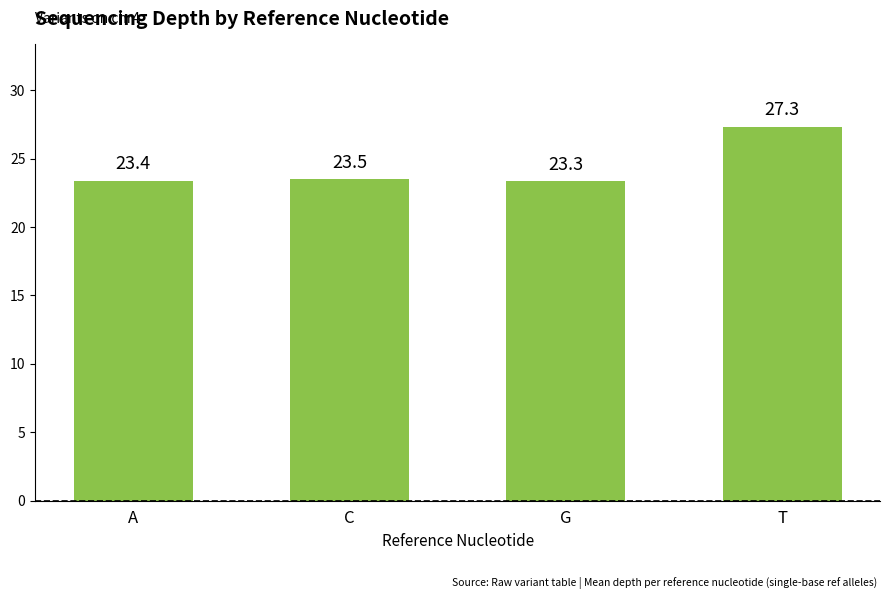

List the labels in order of value, largest first.

T, C, A, G